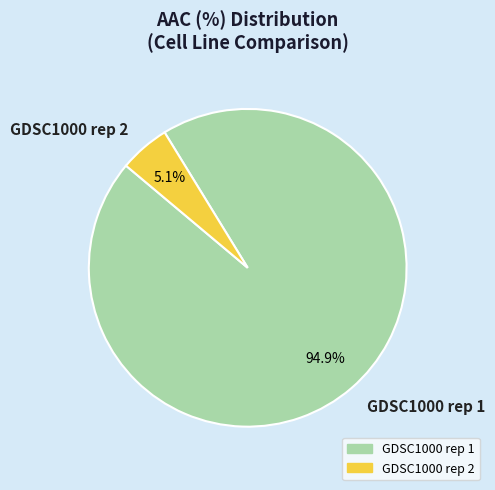

Is GDSC1000 rep 1 the majority of the pie?

Yes